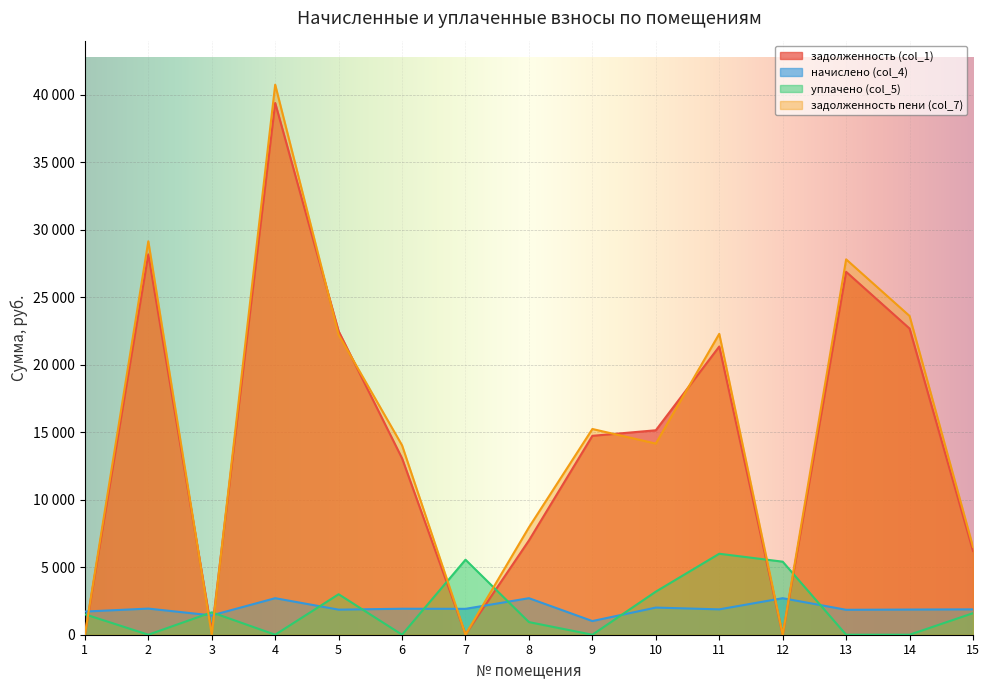

At how many categories does at least one series exceed 30106?

1